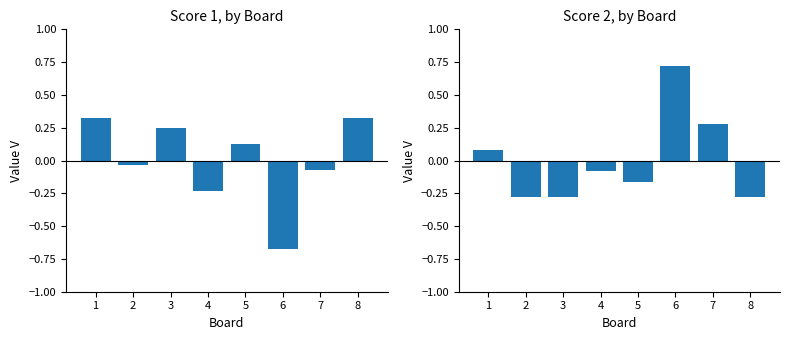

What is the sum of the Score 2 values at 4 and 3?

-0.4